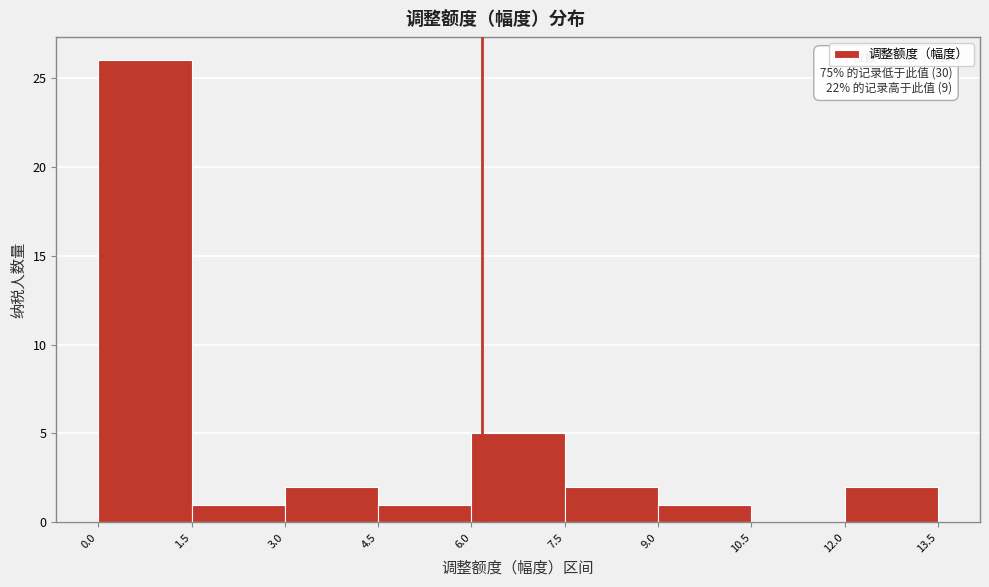

Which range on the x-axis has the tallest bar?

0.0 to 1.5